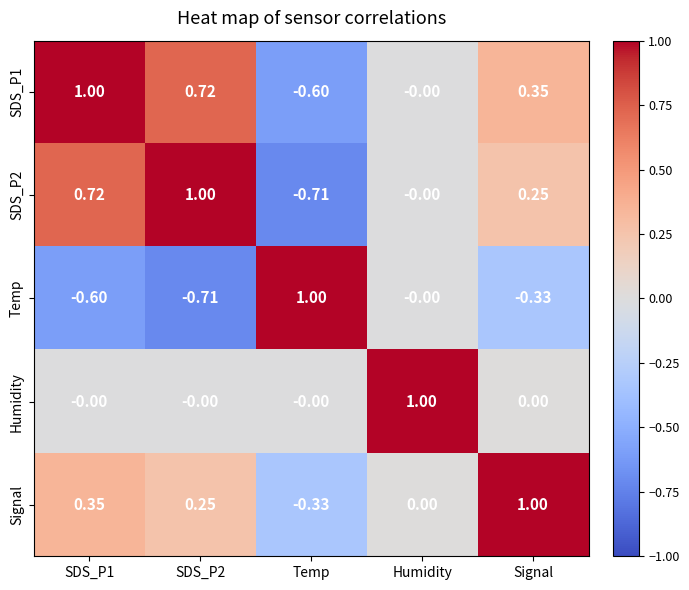

Where does the Temp series first go above 0?

Temp